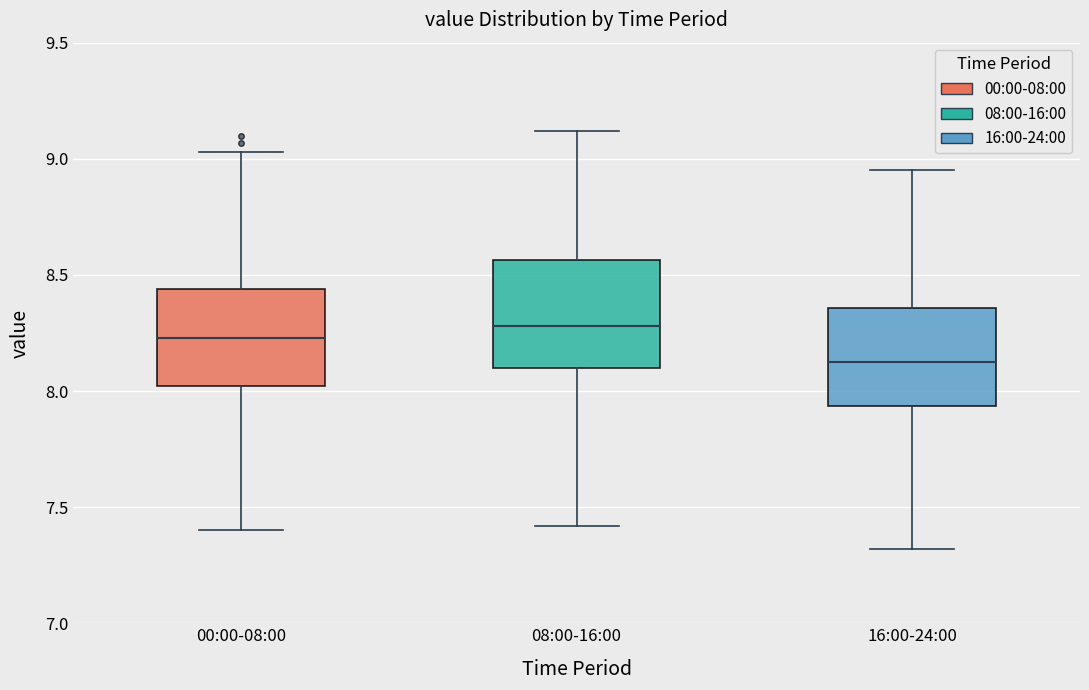

Where does the median line of the box for 16:00-24:00 sit on the y-axis? The values are not printed on the chart, so give them approximately, as read against the axis.

8.15